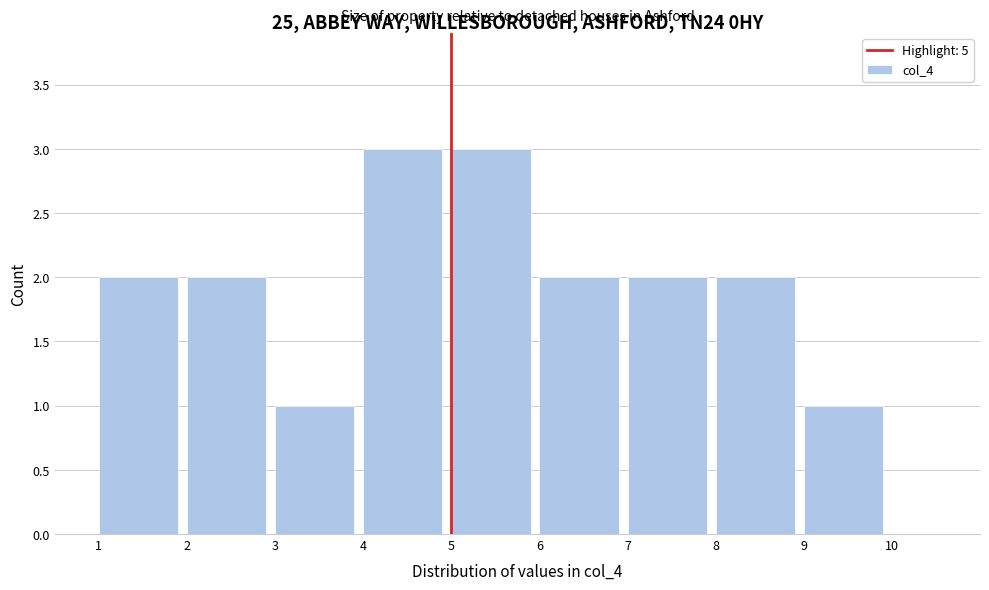

Reading left to right, list every bar in this chart as the range it spans on the x-axis followed by its height. The values are not printed on the chart, so give them approximately, as read against the axis.

1 to 2: 2
2 to 3: 2
3 to 4: 1
4 to 5: 3
5 to 6: 3
6 to 7: 2
7 to 8: 2
8 to 9: 2
9 to 10: 1
10 to 11: 0